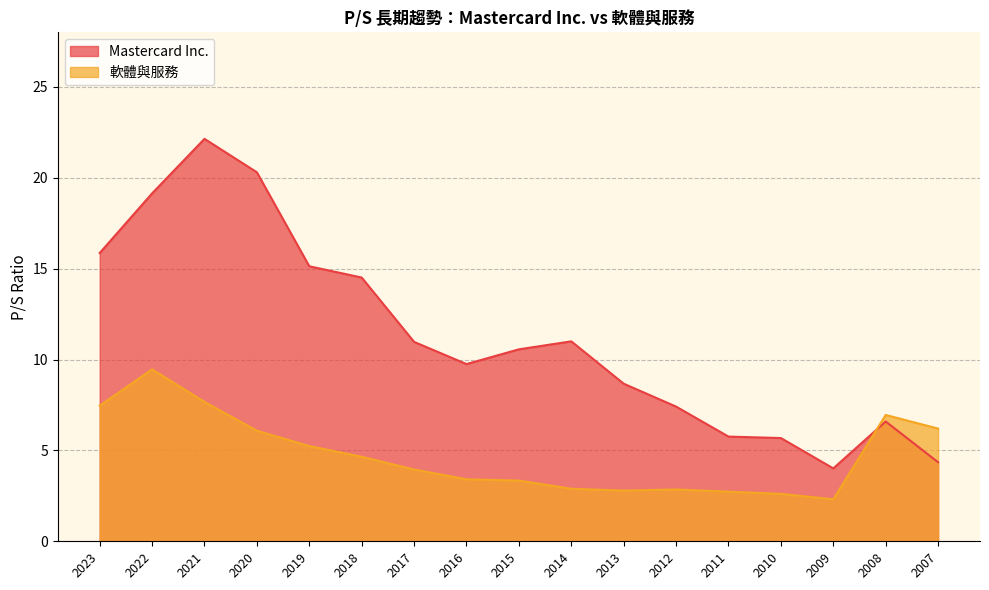

List the series in order of their peak value, lowest first.

軟體與服務, Mastercard Inc.